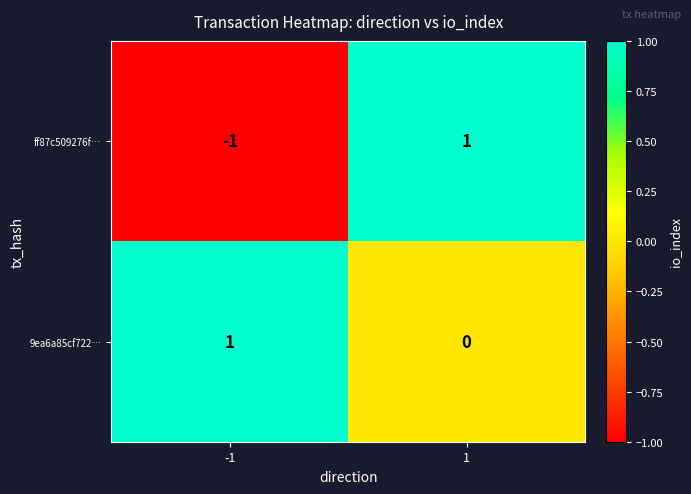

Between -1 and 1, which series saw the biggest shift?

ff87c509276f…